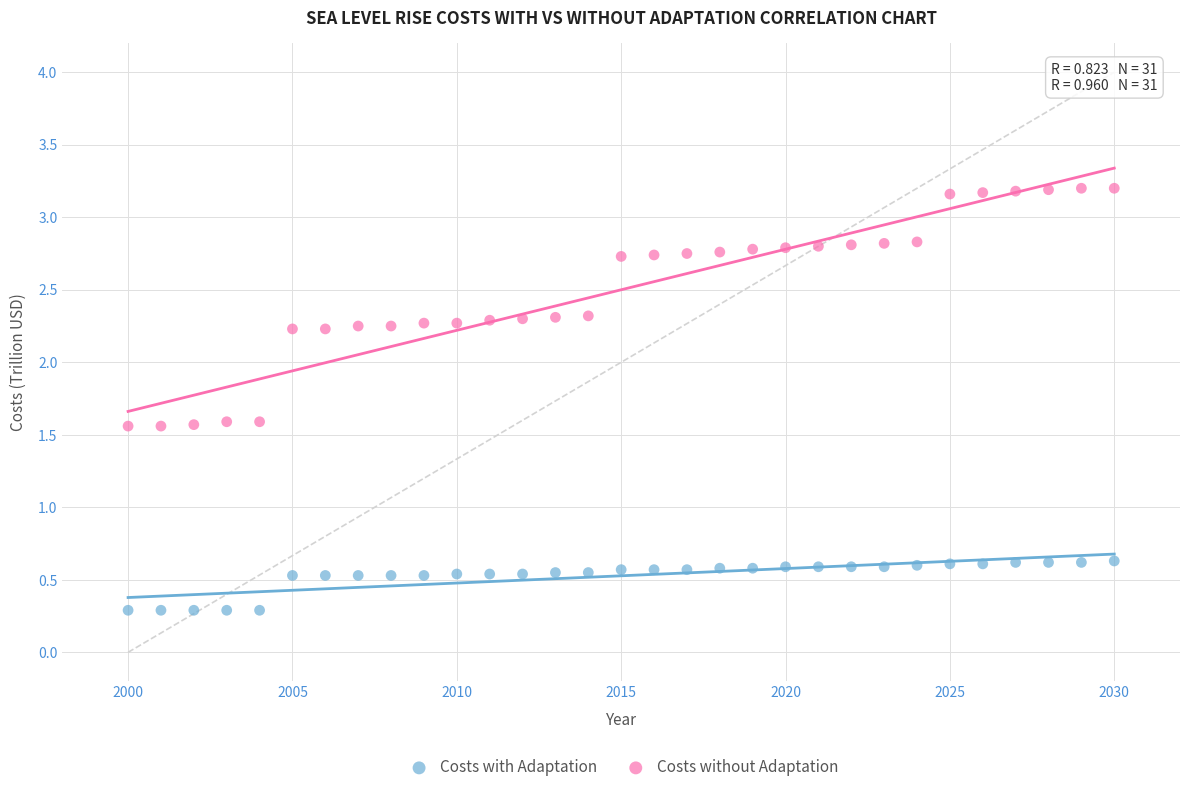

Across all data points, what is the range of X values (max minus min)?

30.0